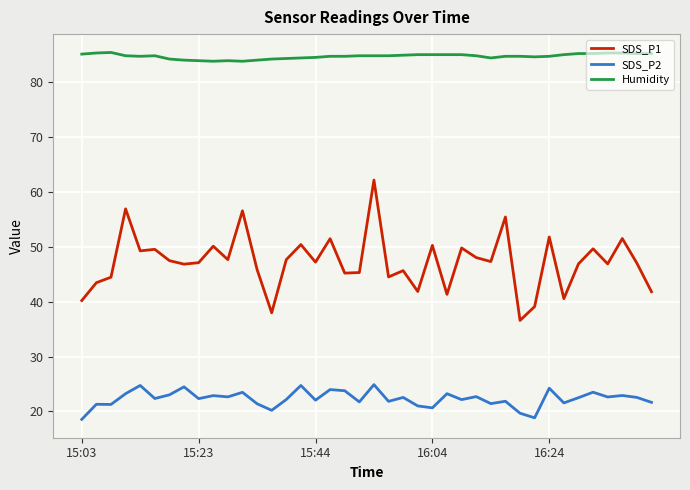

In SDS_P2, how many points are lower than both neighbors (excluding endpoints)?

14